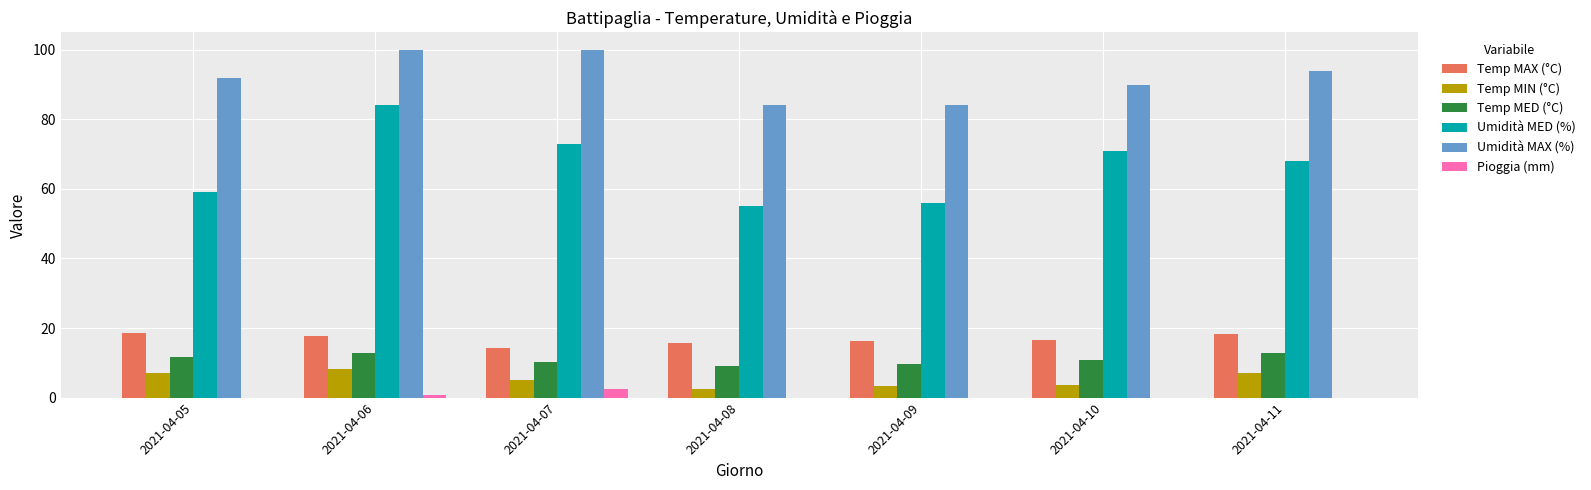

What is the spread (max minus min) of values at 2021-04-09?

84.0